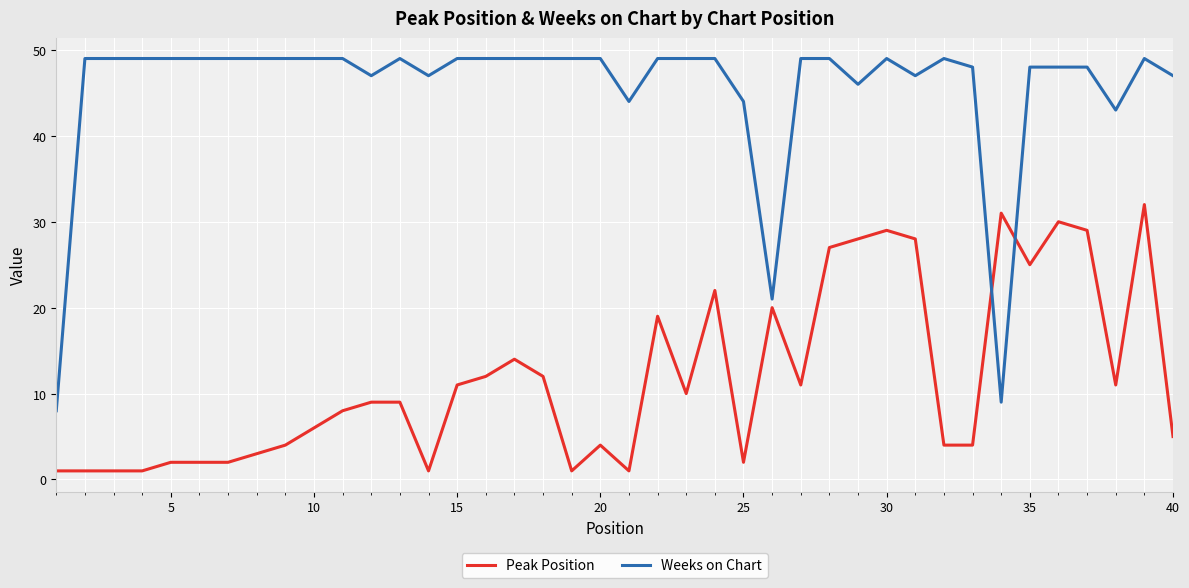

Does the chart display data point markers on the line(s)?

No